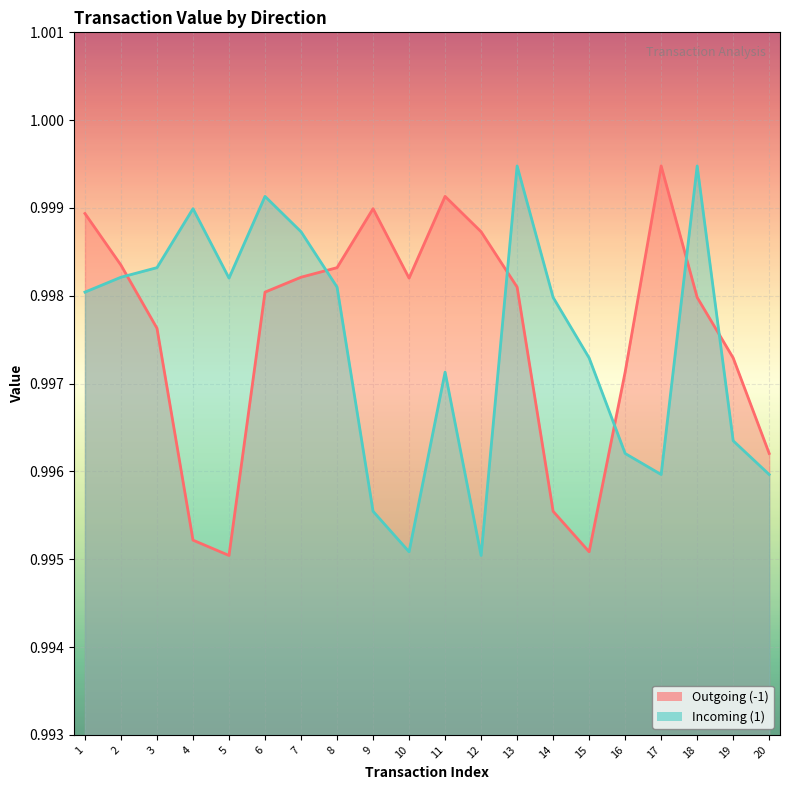

The value of Incoming (1) at 10 is 1.0. True or false?

True